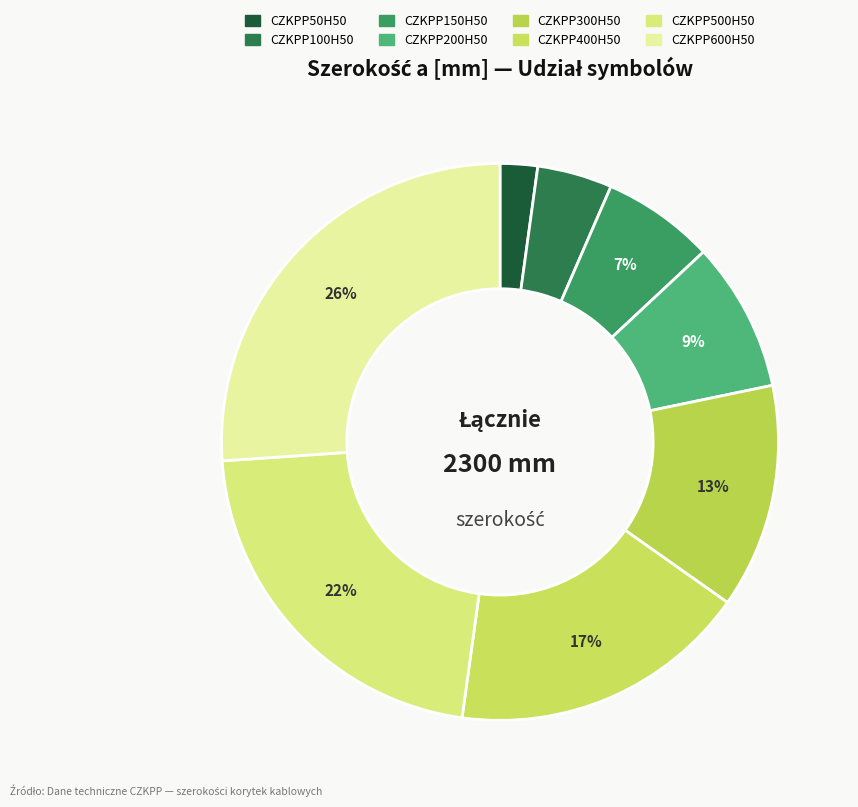

What is the ratio of the value at CZKPP200H50 to the value at CZKPP100H50?

2.0